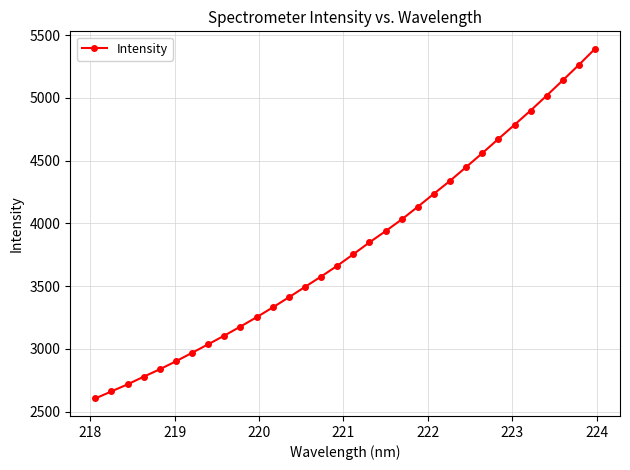

What is the difference between the maximum and minimum values?

2785.6